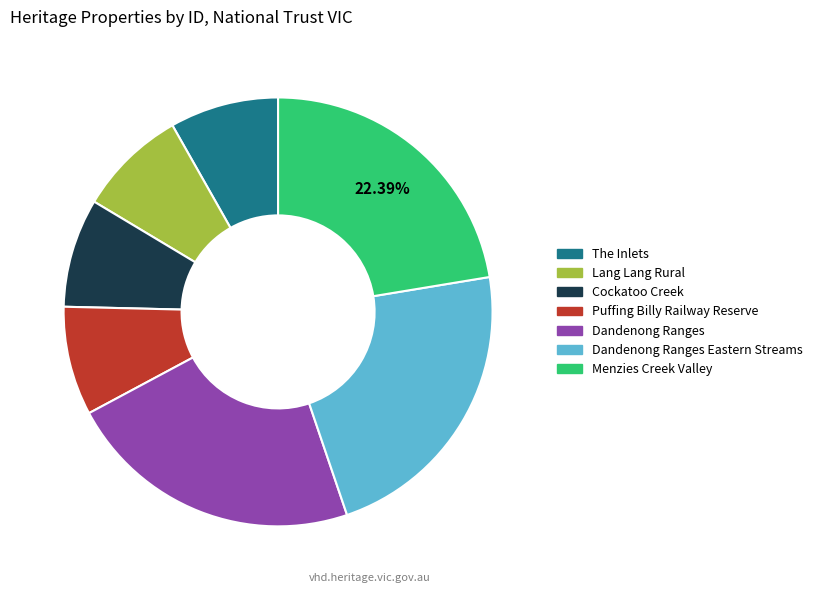

Do Dandenong Ranges Eastern Streams and Menzies Creek Valley together represent more than half of the pie?

No